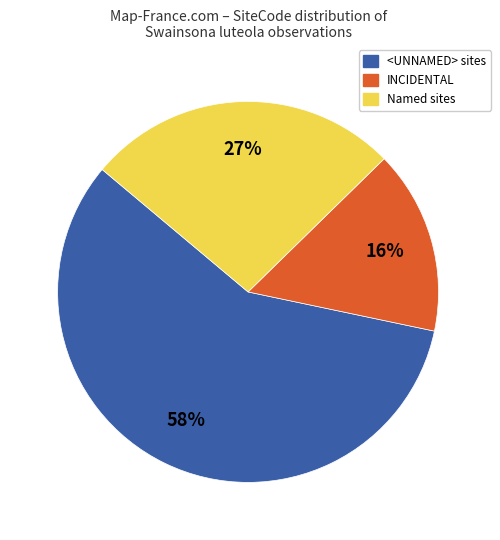

Does any single category account for the majority?

Yes